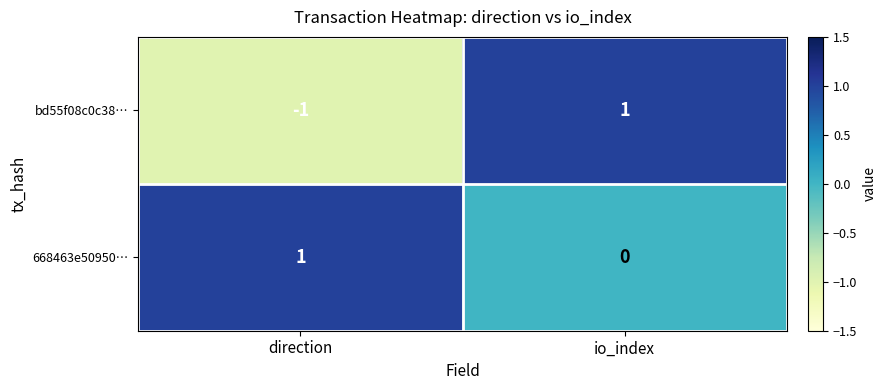

Rank the categories by bd55f08c0c38… value from lowest to highest.

direction, io_index